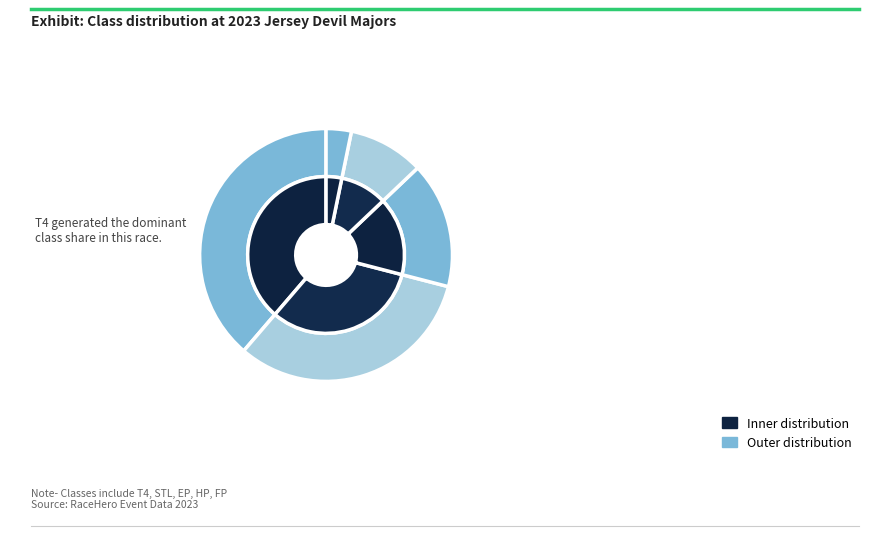

To the nearest percent, what is the combined percentage of FP and HP?

19%